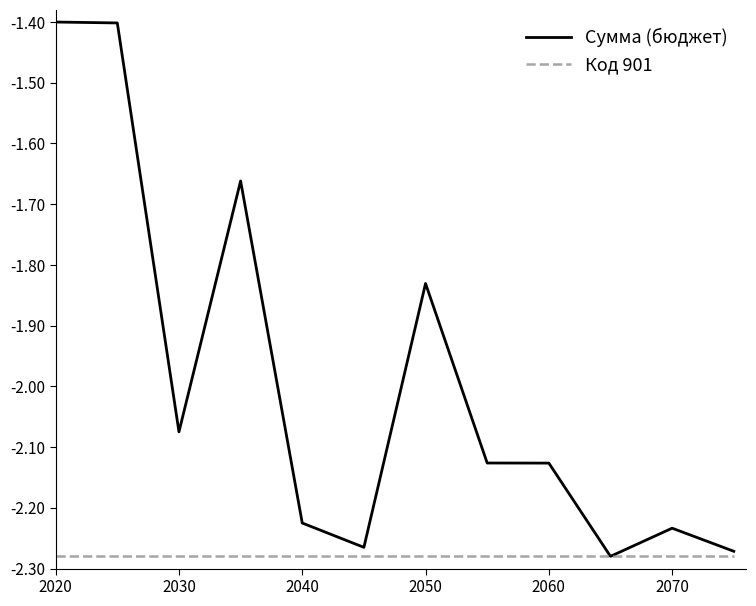

Which series has the widest spread of values?

Сумма (бюджет)